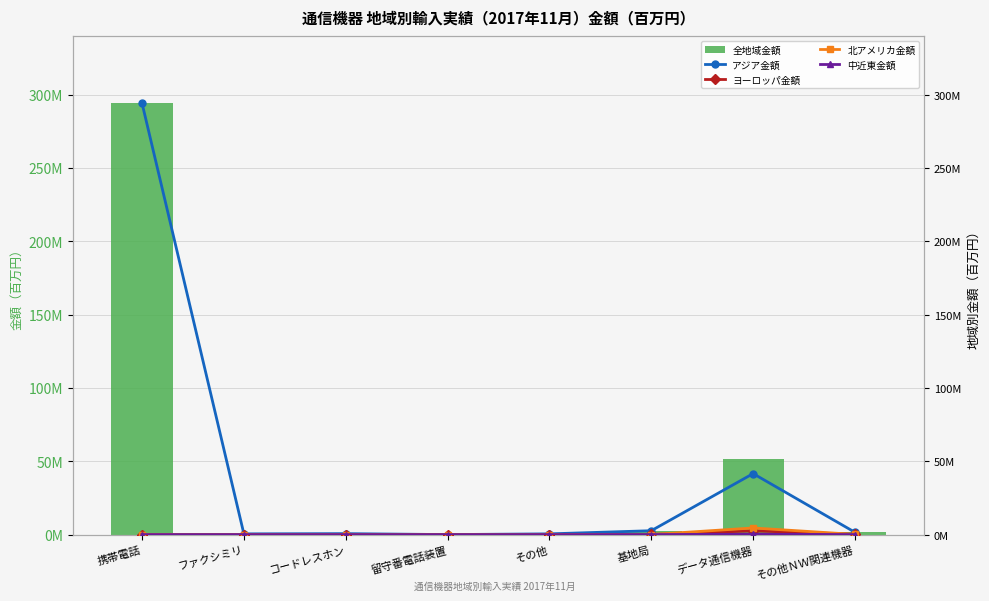

Does the chart contain stacked bars?

No